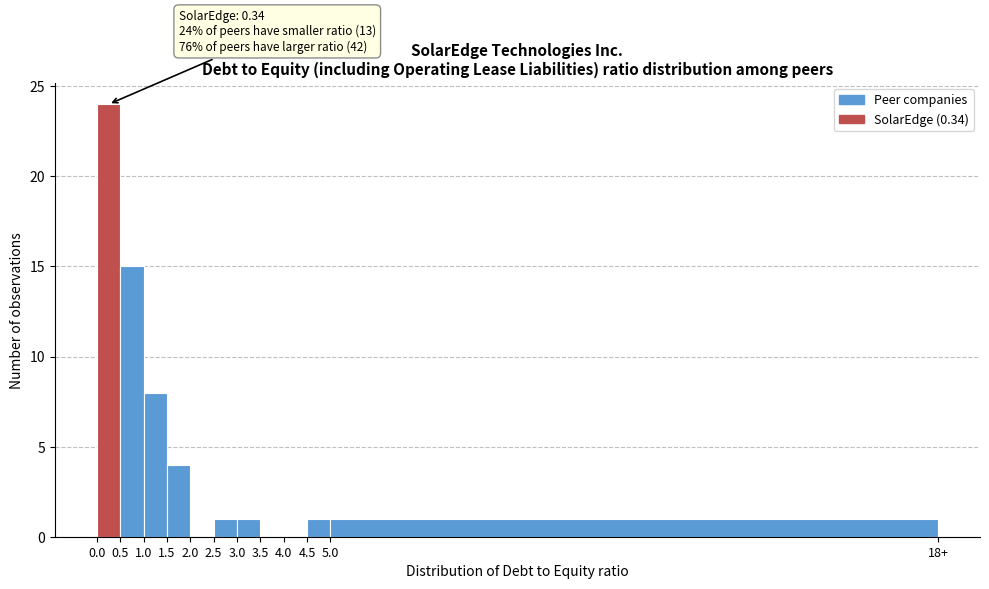

What is the change in value from 3.5 to 4.5?

+1